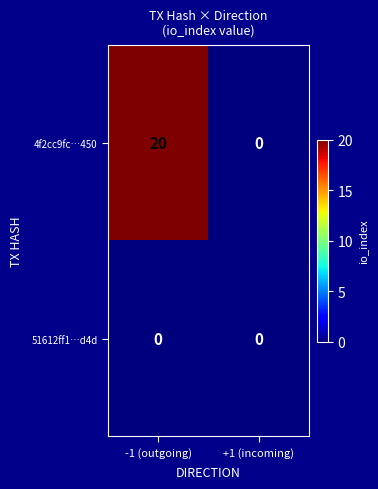

Reading left to right, transcribe all the data shown in this chart.

4f2cc9fc…450: 20	0
51612ff1…d4d: 0	0